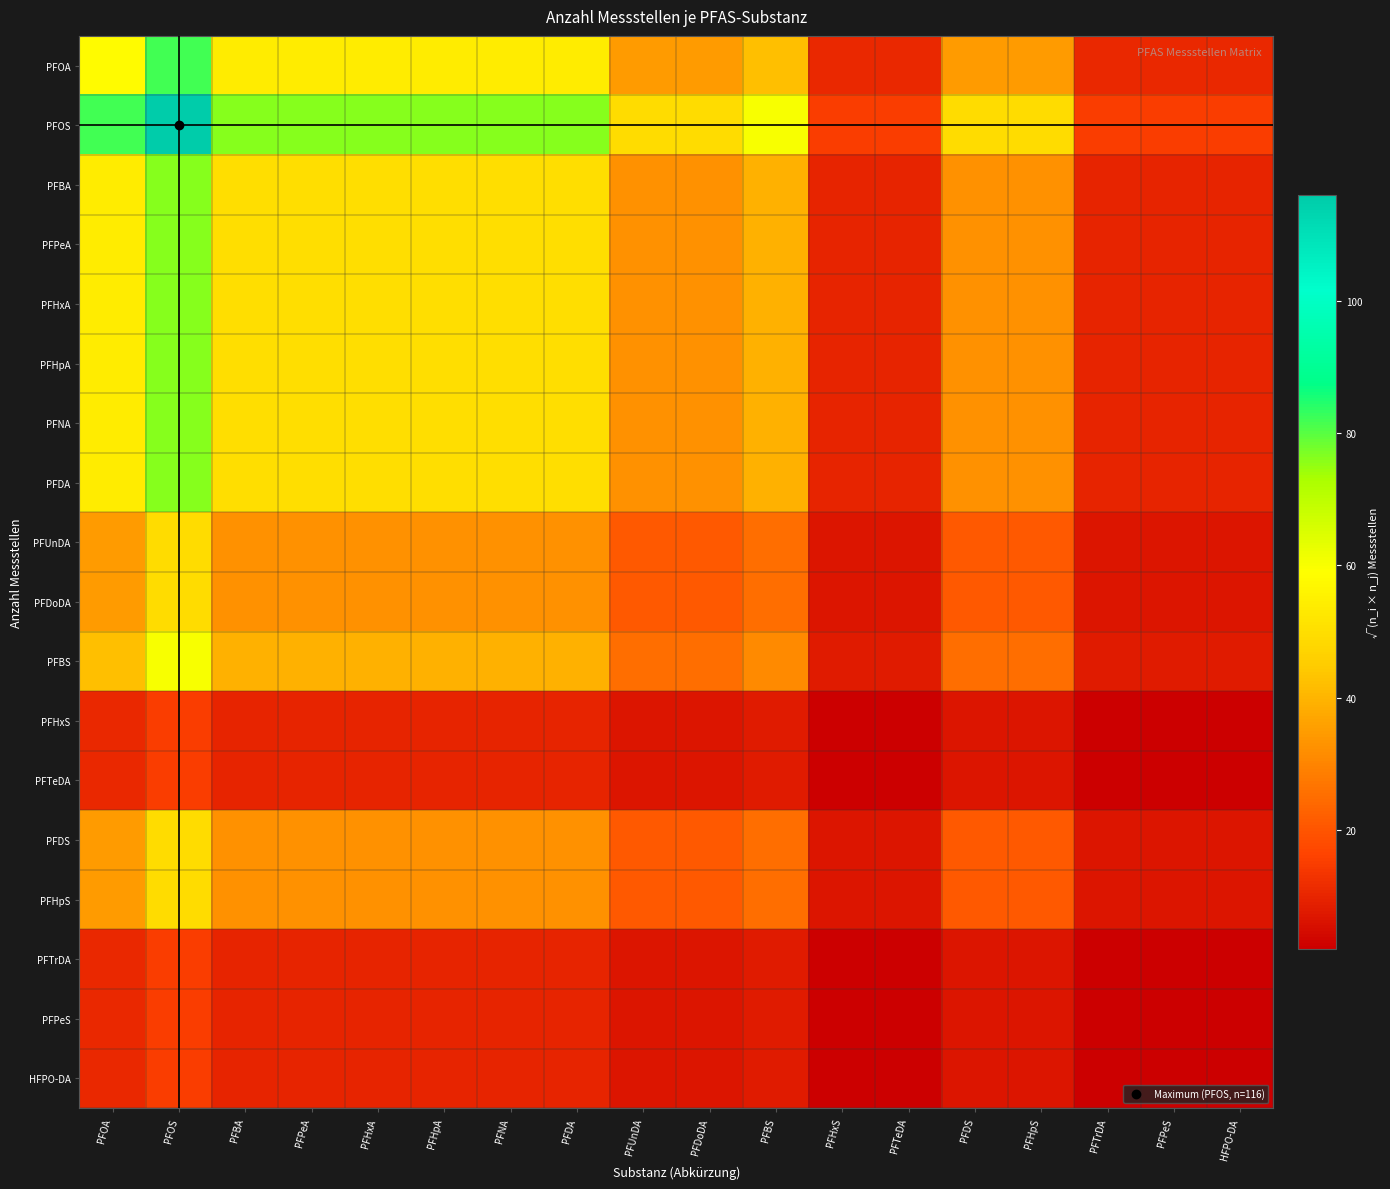

Which label corresponds to the smallest value in the chart?

PFHxS